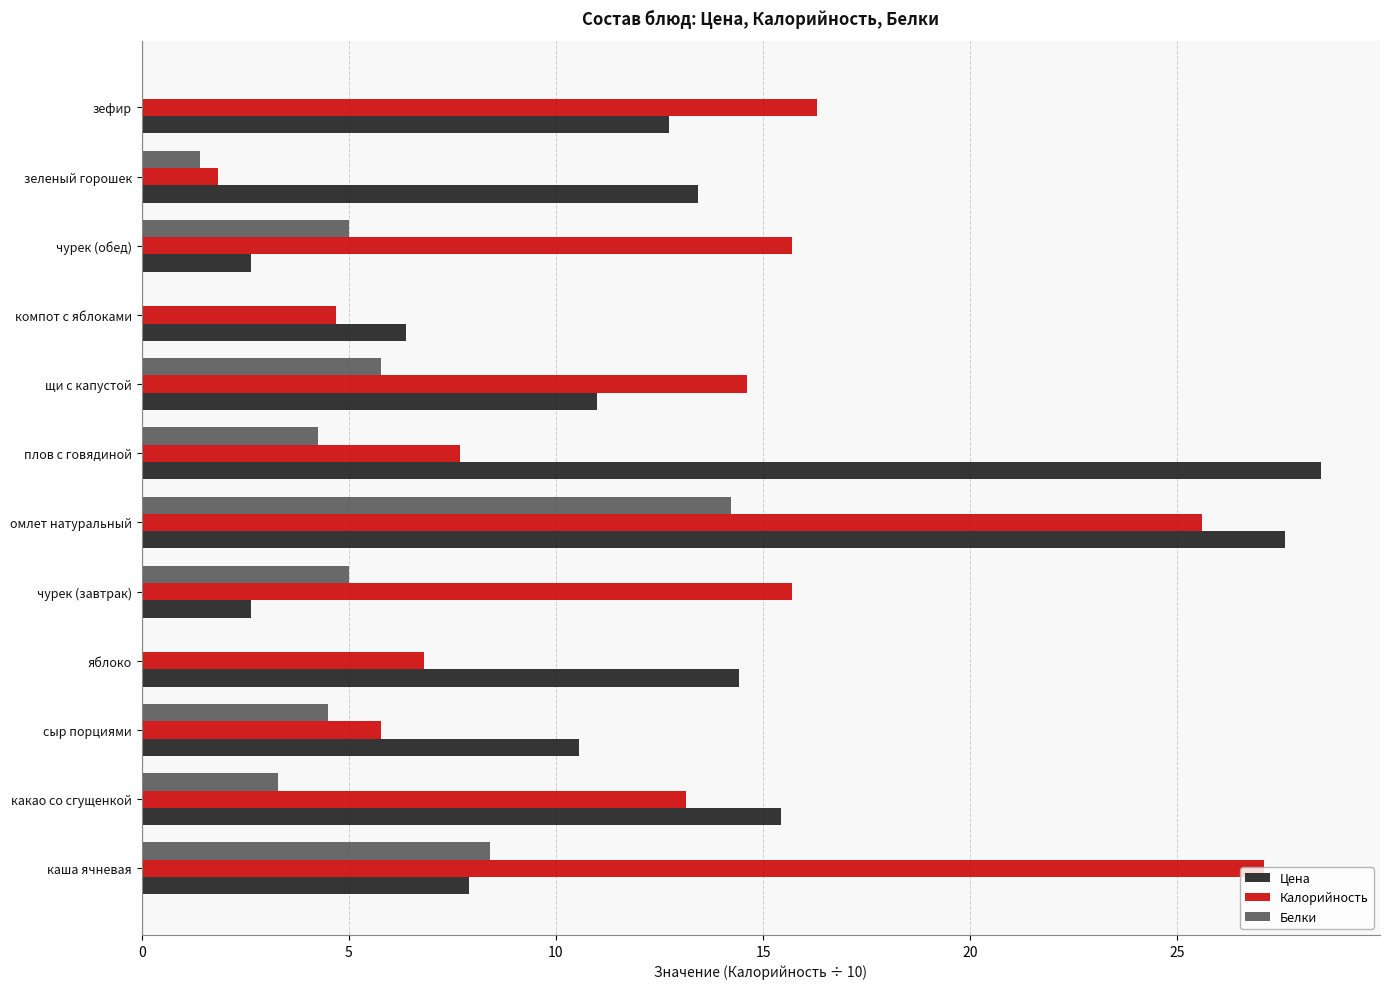

At which category is the sum across all series the highest?

омлет натуральный